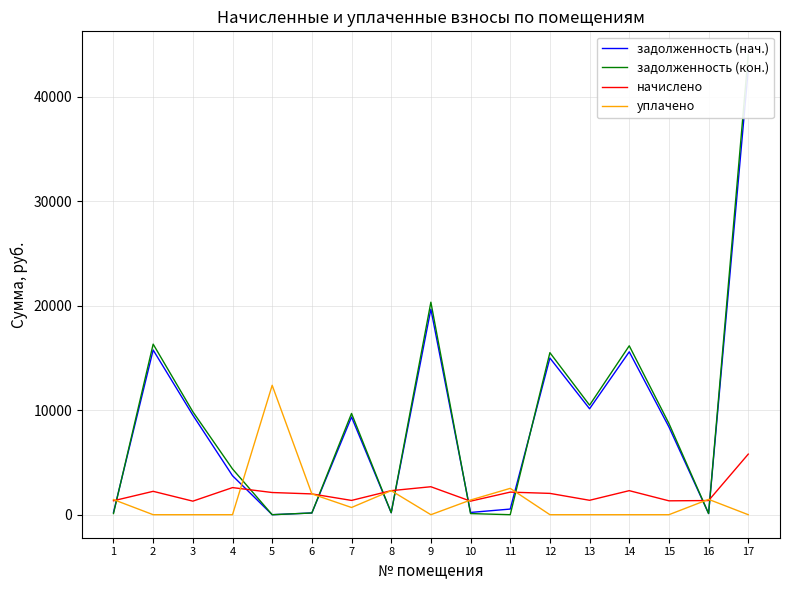

At 13, list the series in order from smallest to largest.

уплачено, начислено, задолженность (нач.), задолженность (кон.)